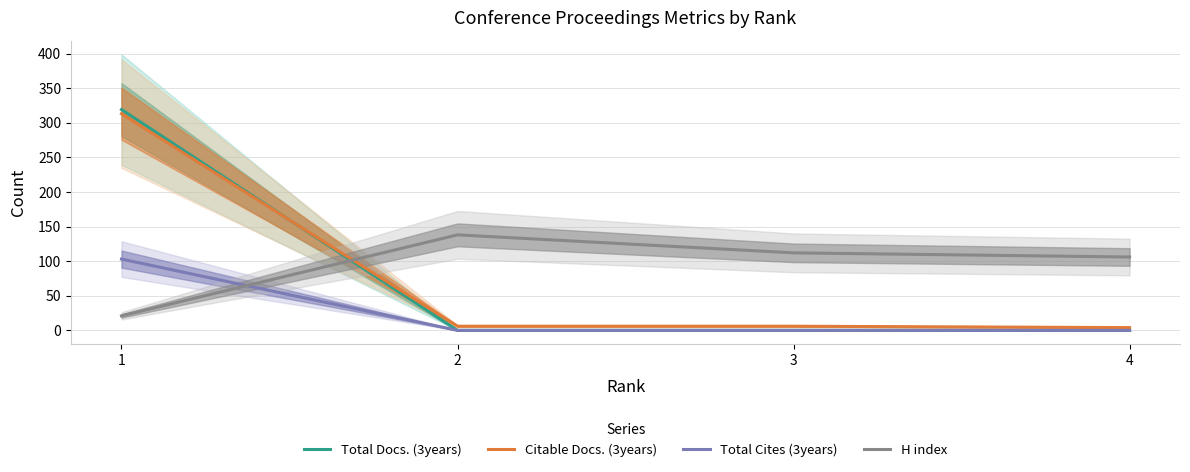

Which series has the largest total across all categories?

H index